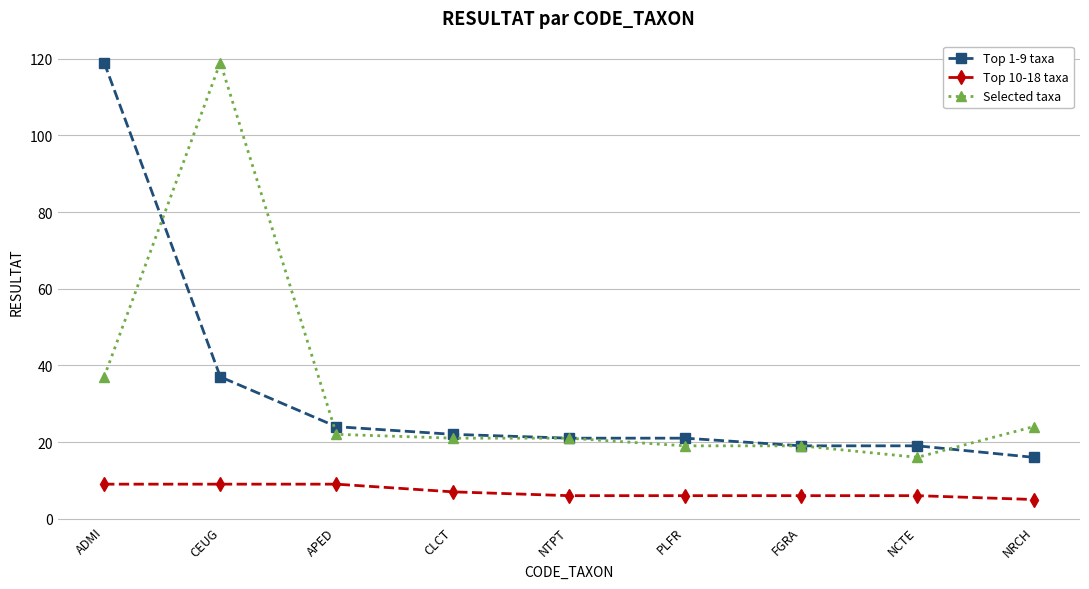

What is the value of the Top 10-18 taxa point at the 1st from the left?

9